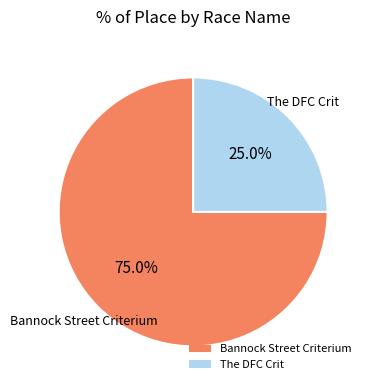

True or false: The DFC Crit accounts for 32% of the total.

False